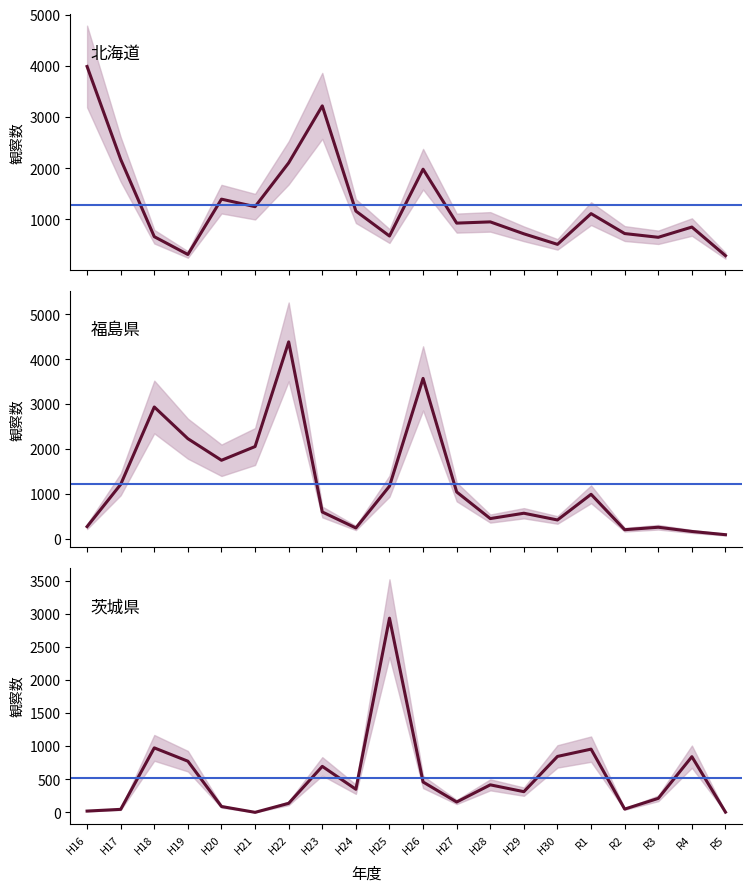

The value of 北海道 at H28 is 1280. True or false?

False